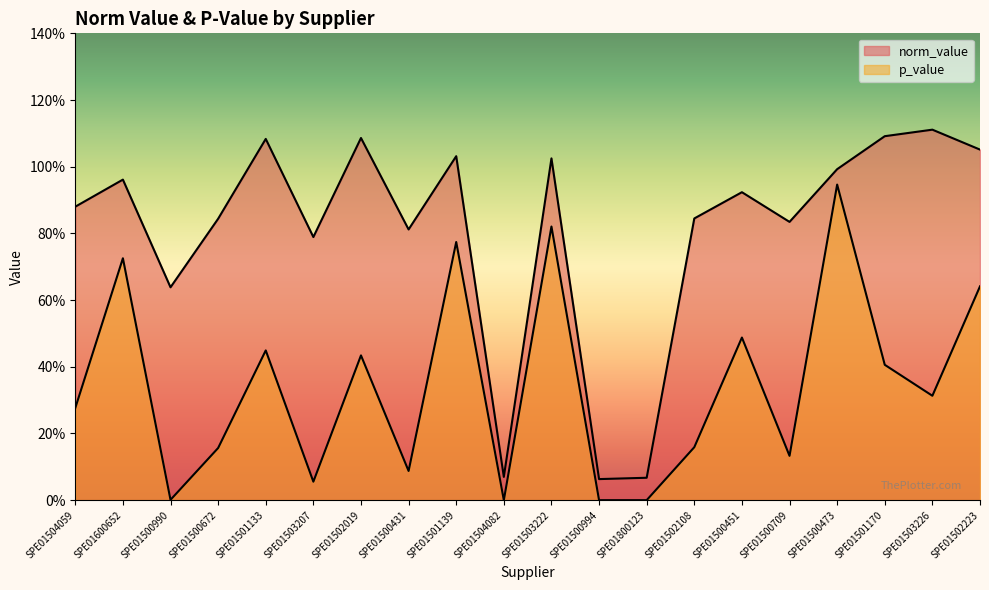

Is the value of norm_value at SPE01800123 greater than the value of p_value at SPE01502108?

No